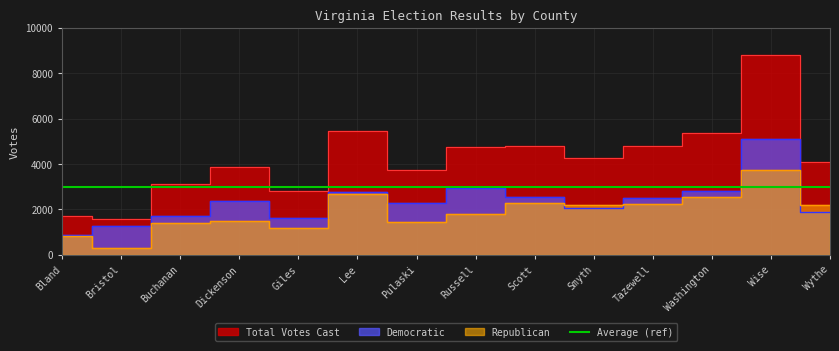

What is the difference between the maximum and minimum values in the Republican series?

3410